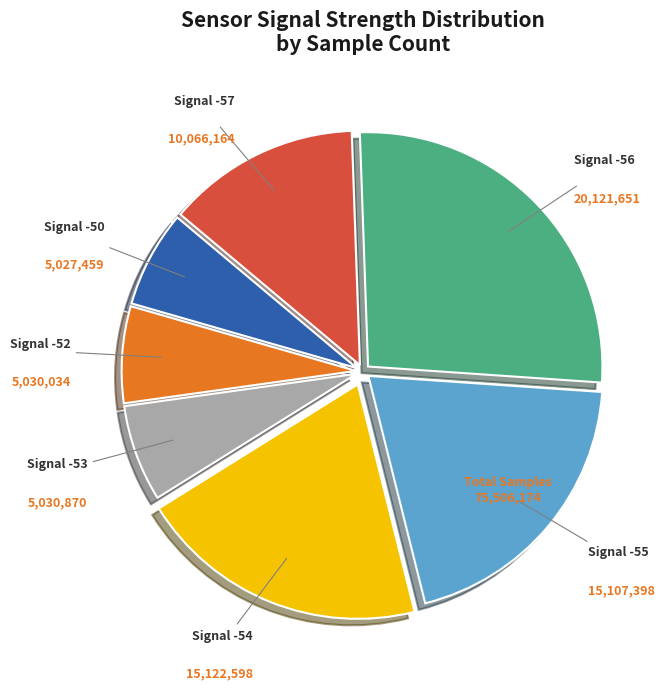

How many slices are in this pie chart?

7